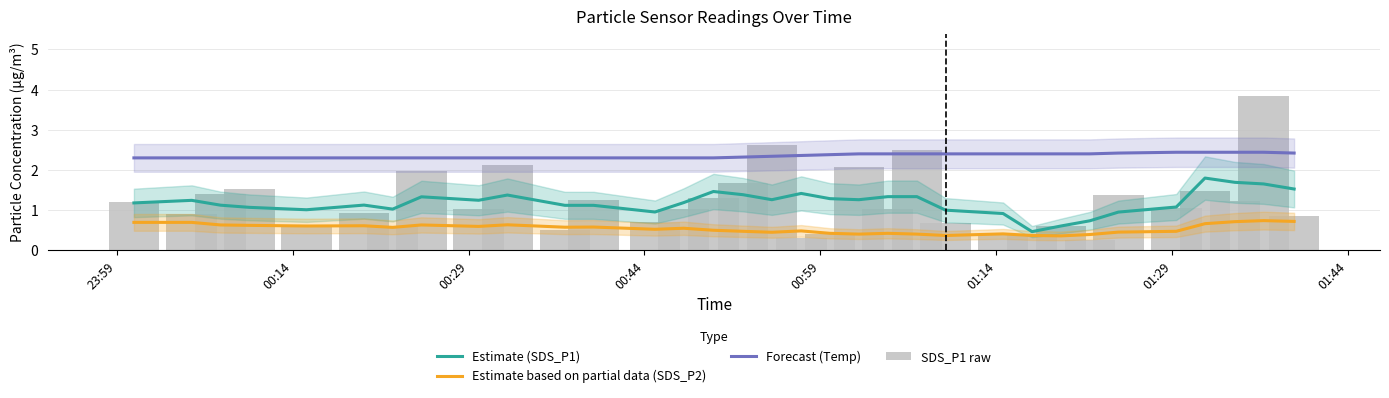

True or false: Estimate (SDS_P1) and Forecast (Temp) cross at least once.

False